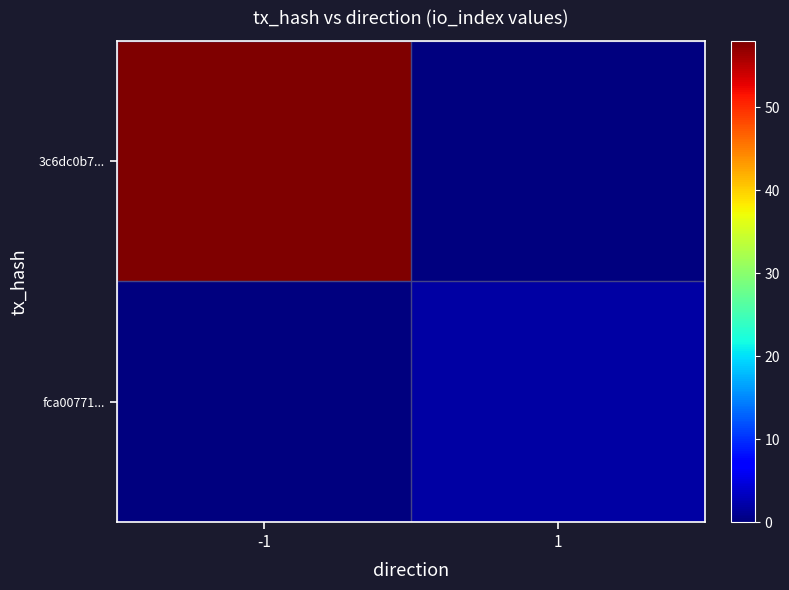

Which category has the lowest value across all series?

1